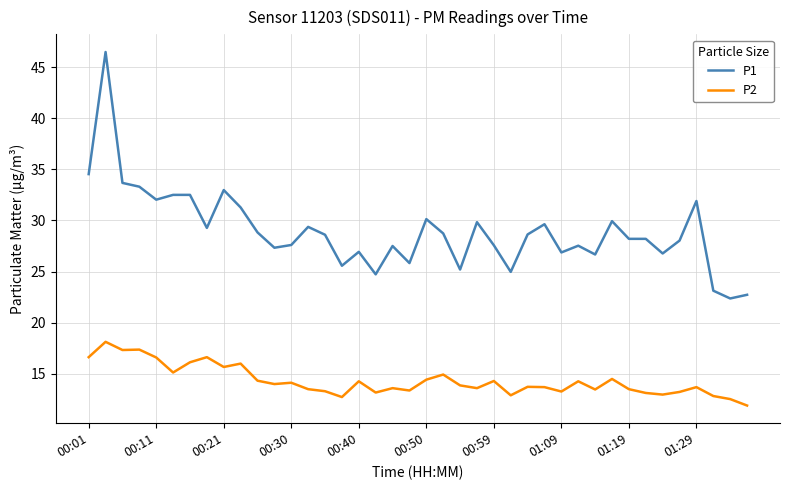

What is the minimum value for P2?

11.9